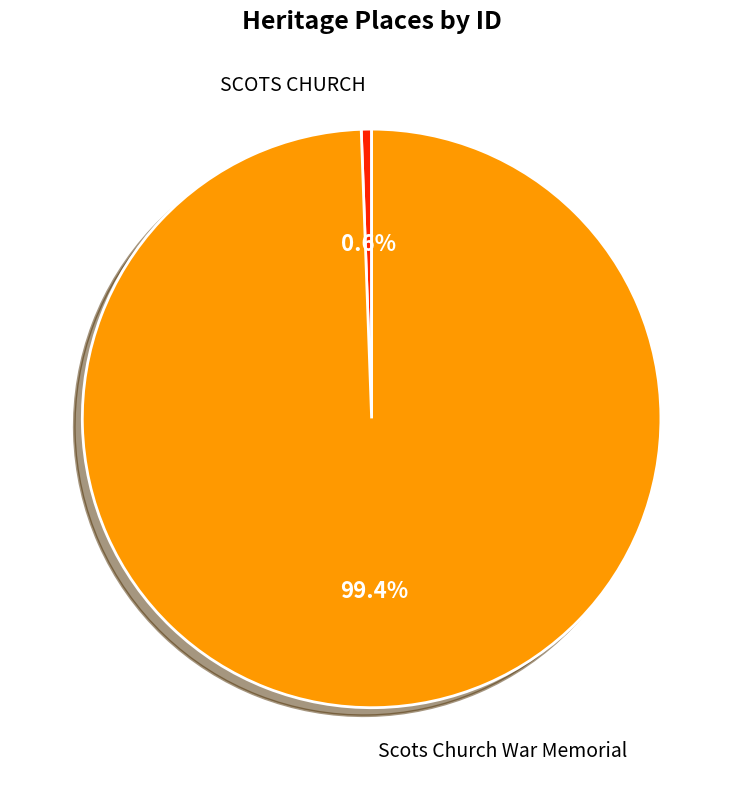

Which category has the biggest portion of the pie?

Scots Church War Memorial